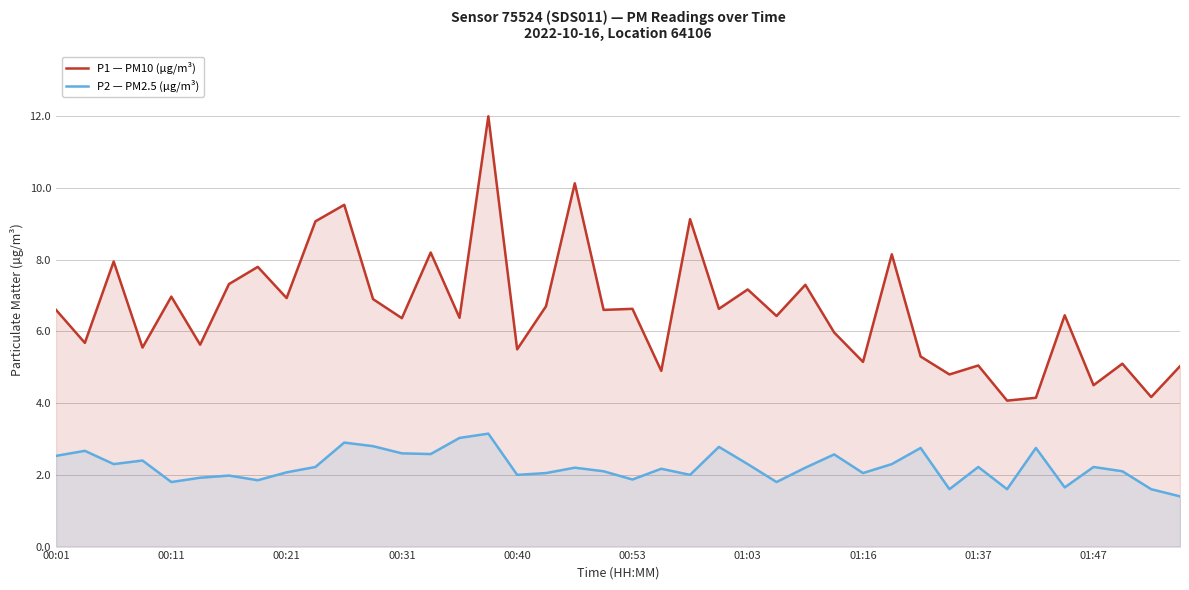

Rank the series by their average value, from highest to lowest.

P1 — PM10 (µg/m³), P2 — PM2.5 (µg/m³)